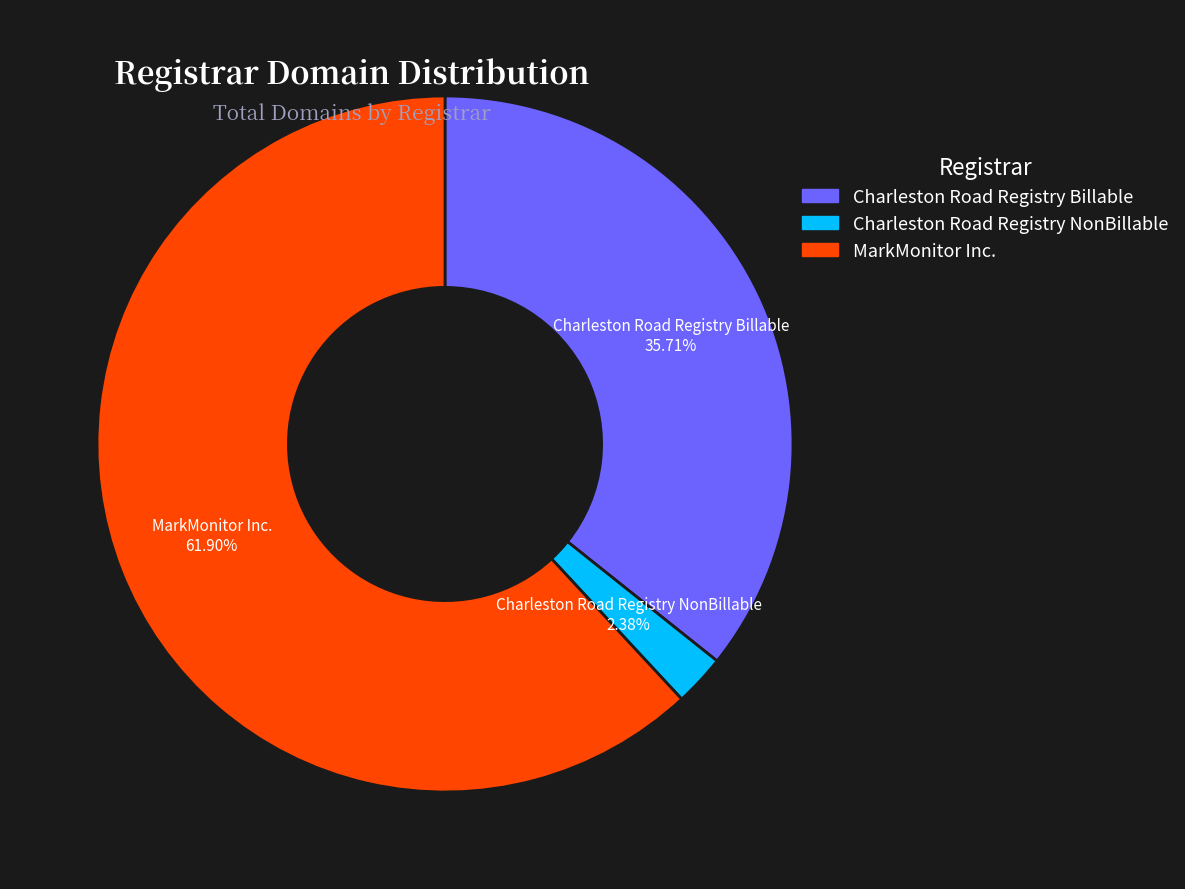

Which slice represents more than half of the pie?

MarkMonitor Inc.